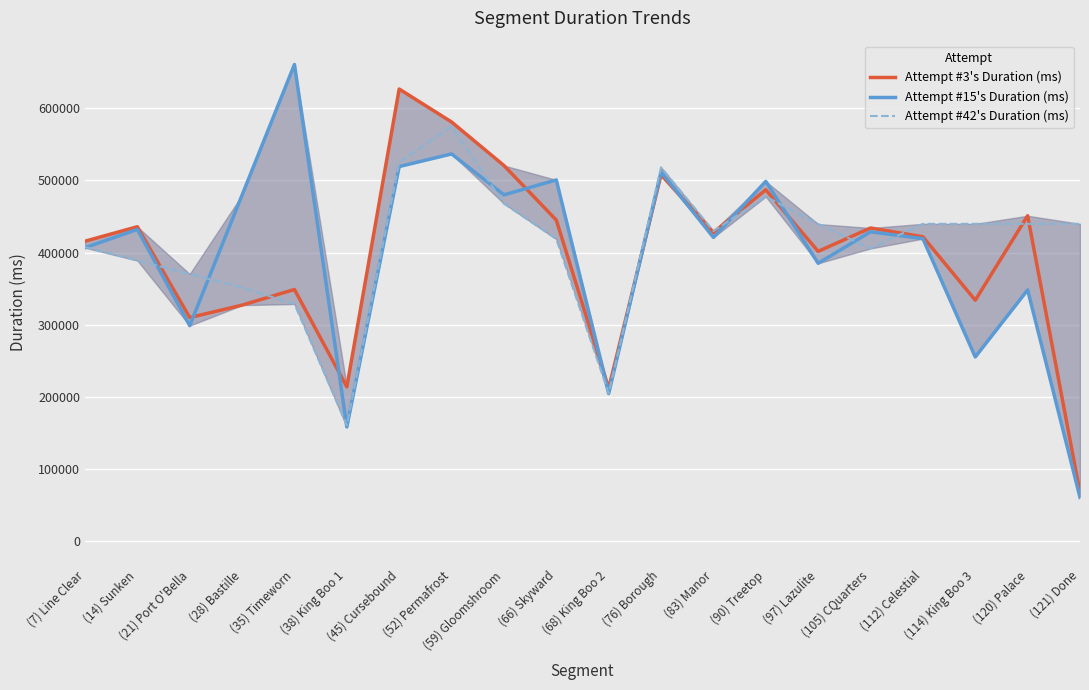

Between (21) Port O'Bella and (114) King Boo 3, which series saw the biggest shift?

Attempt #42's Duration (ms)